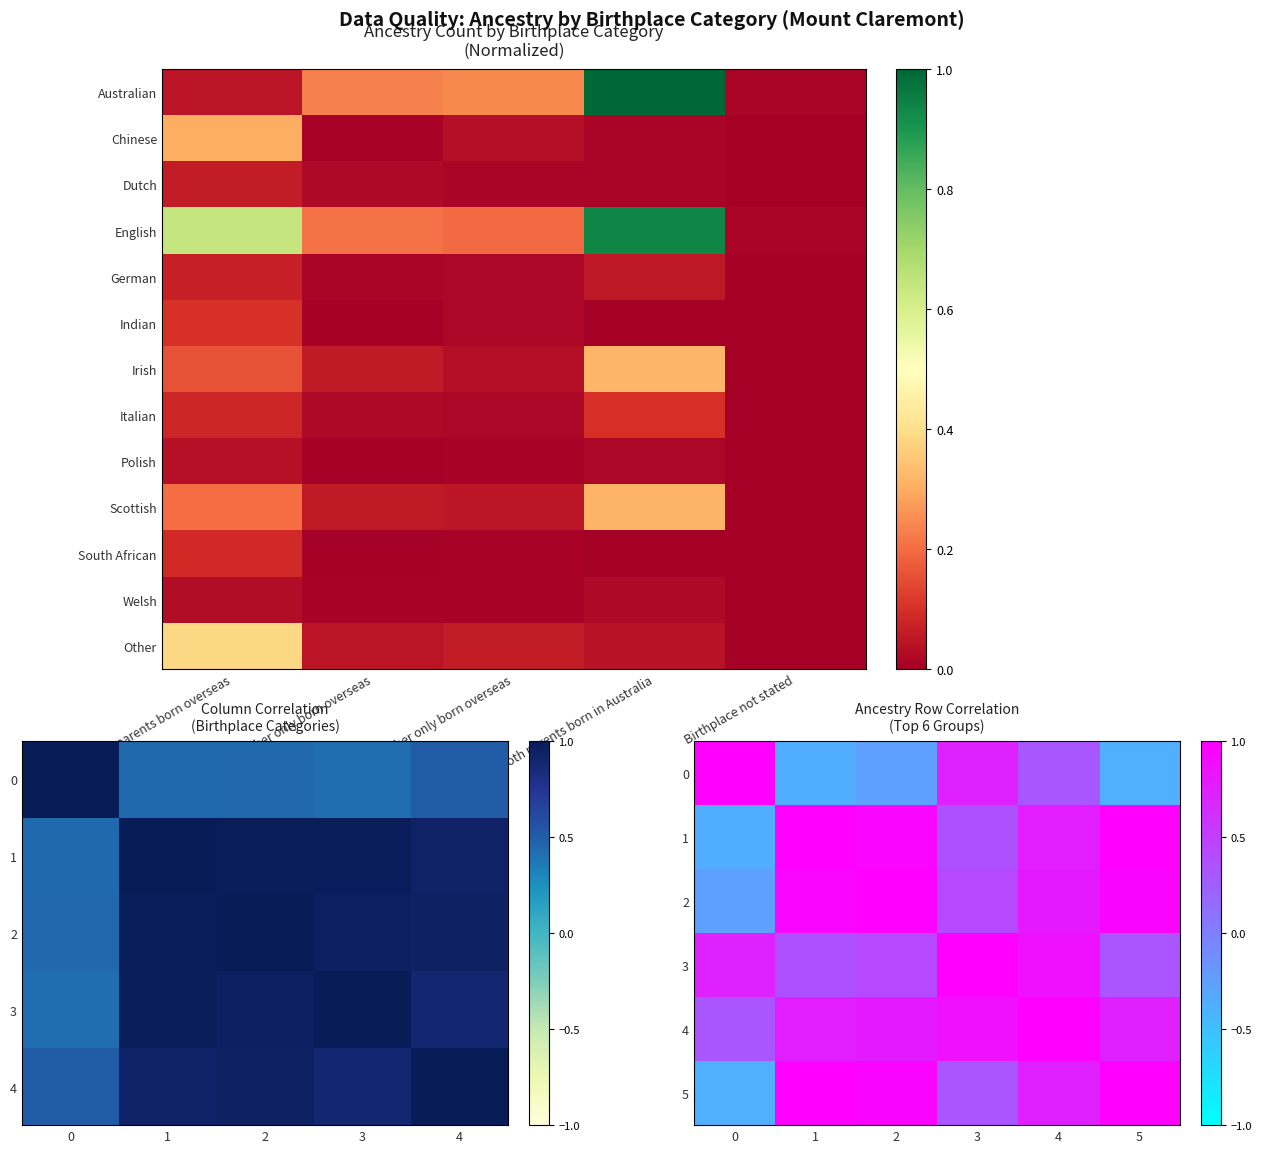

Which category has the highest value across all series?

Both parents born in Australia